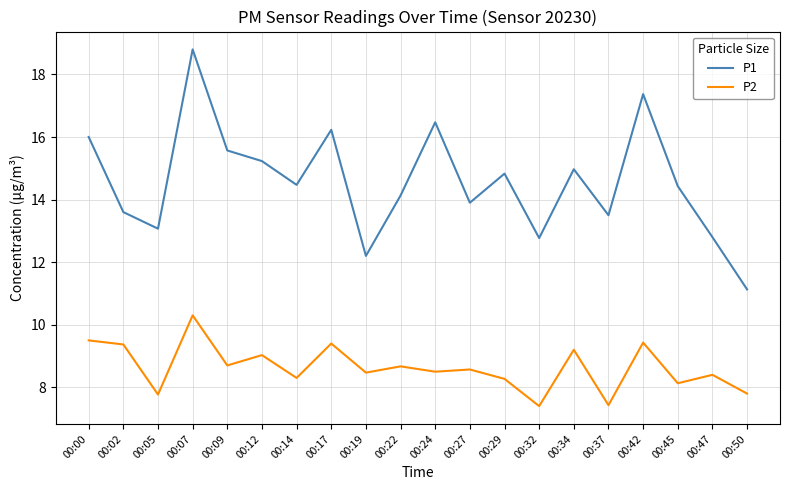

Which series has the largest range (max minus min)?

P1